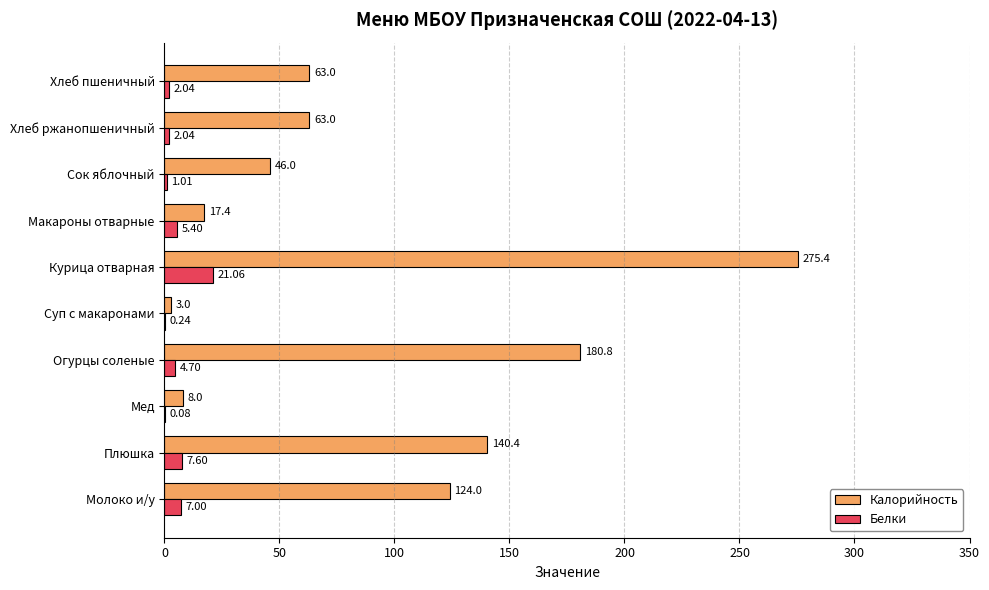

Which series has the largest range (max minus min)?

Калорийность